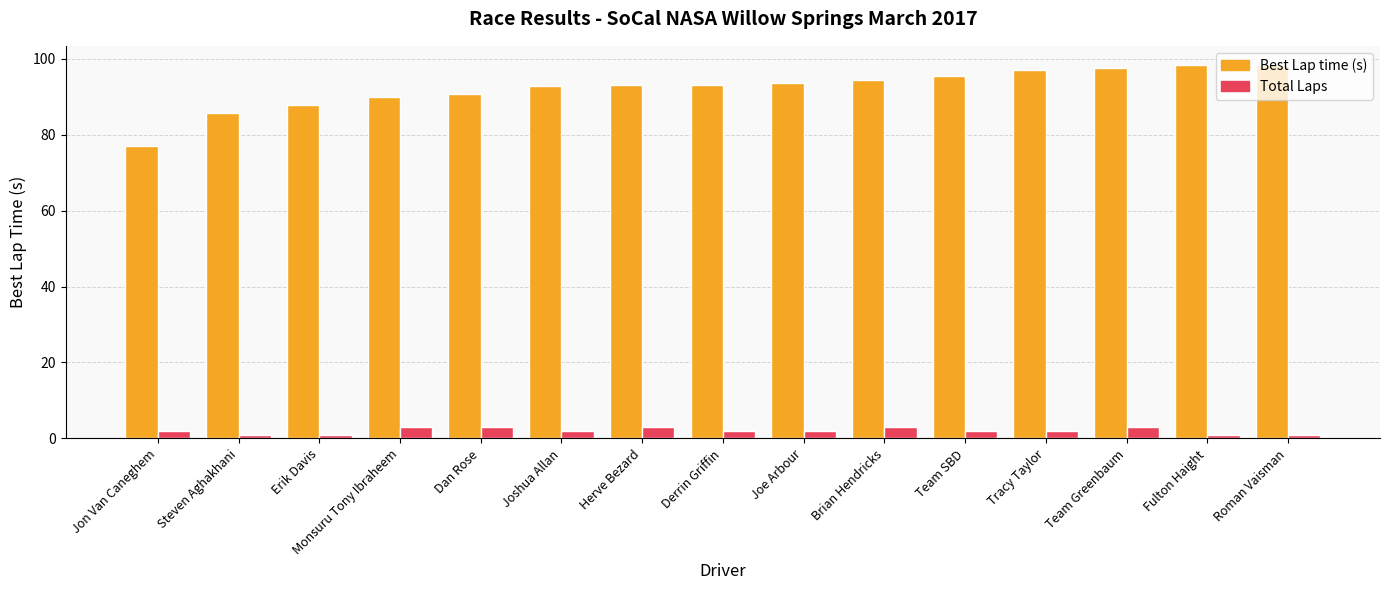

Between Steven Aghakhani and Dan Rose, which series saw the biggest shift?

Best Lap time (s)